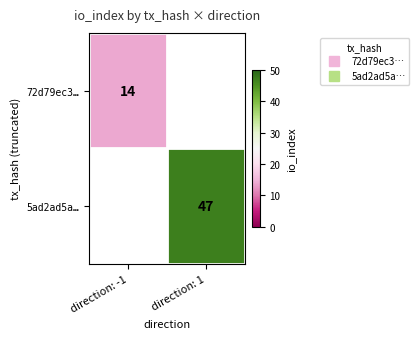

The value of 72d79ec3… at direction: -1 is 14.0. True or false?

True